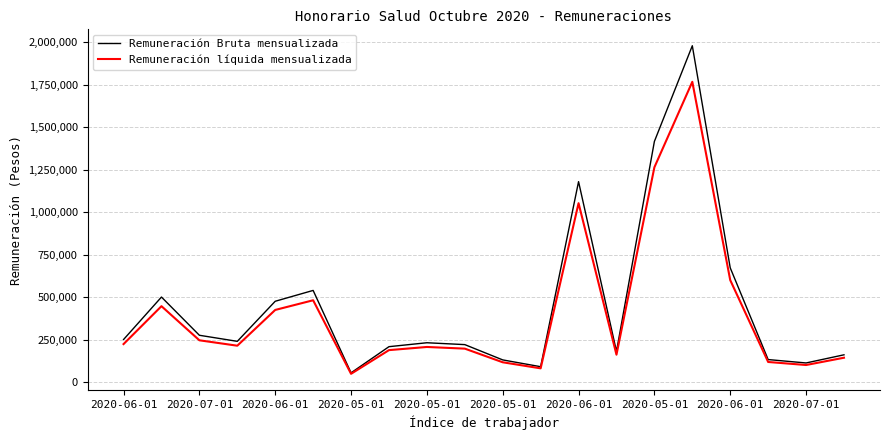

What is the difference between the maximum and minimum values in the Remuneración Bruta mensualizada series?

1925425